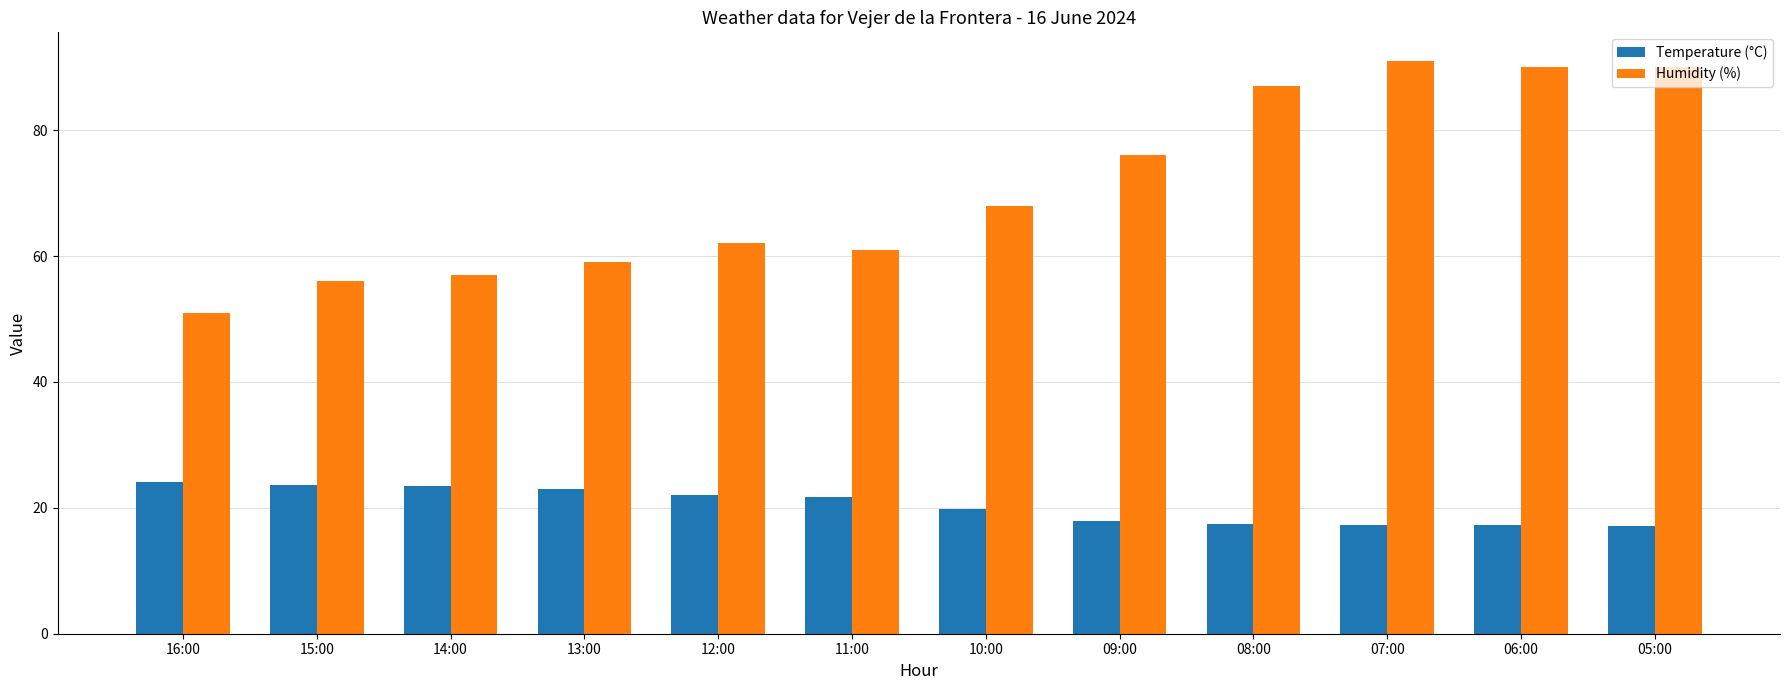

What is the value of the Temperature (°C) bar at the 10th from the left?

17.2